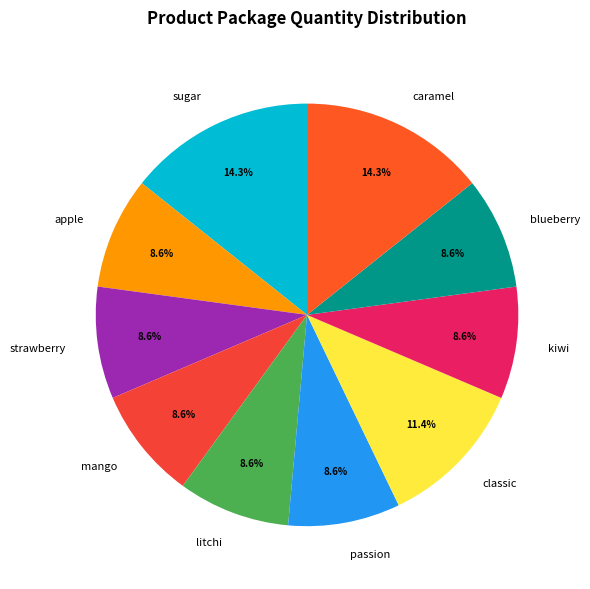

What portion of the pie excludes classic?

88.6%